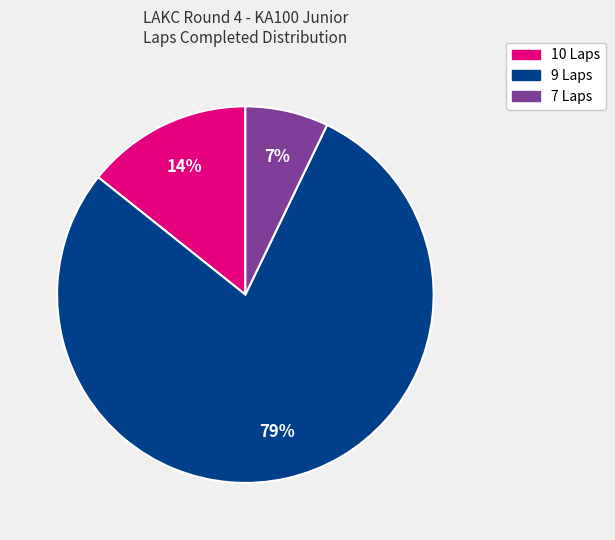

Is there any slice that represents more than half of the pie?

Yes